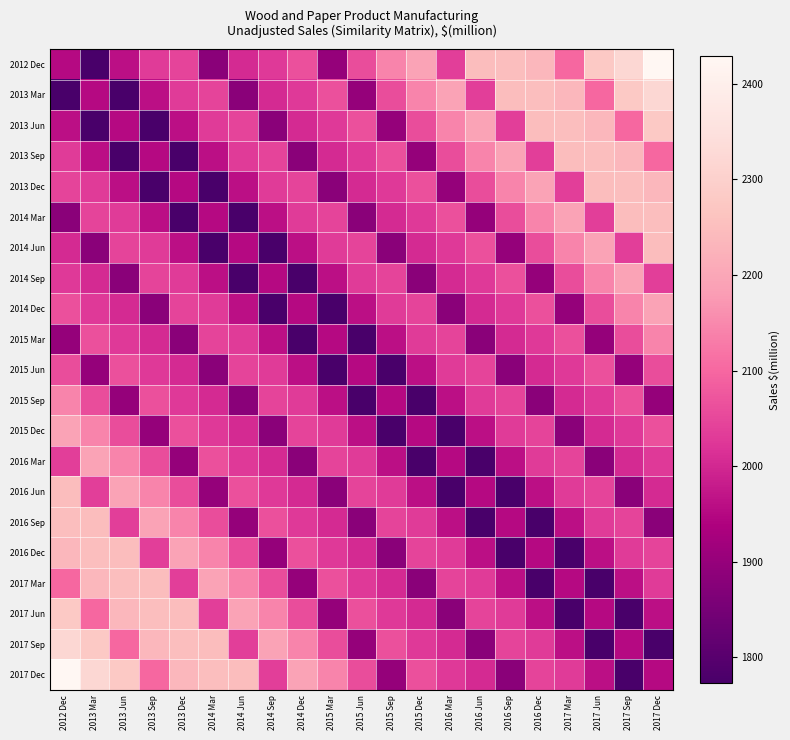

List the series in order of their peak value, lowest first.

2015 Jun, 2015 Mar, 2015 Sep, 2014 Sep, 2014 Dec, 2015 Dec, 2016 Mar, 2014 Jun, 2016 Jun, 2013 Sep, 2013 Dec, 2014 Mar, 2016 Sep, 2016 Dec, 2017 Mar, 2013 Jun, 2017 Jun, 2013 Mar, 2017 Sep, 2012 Dec, 2017 Dec